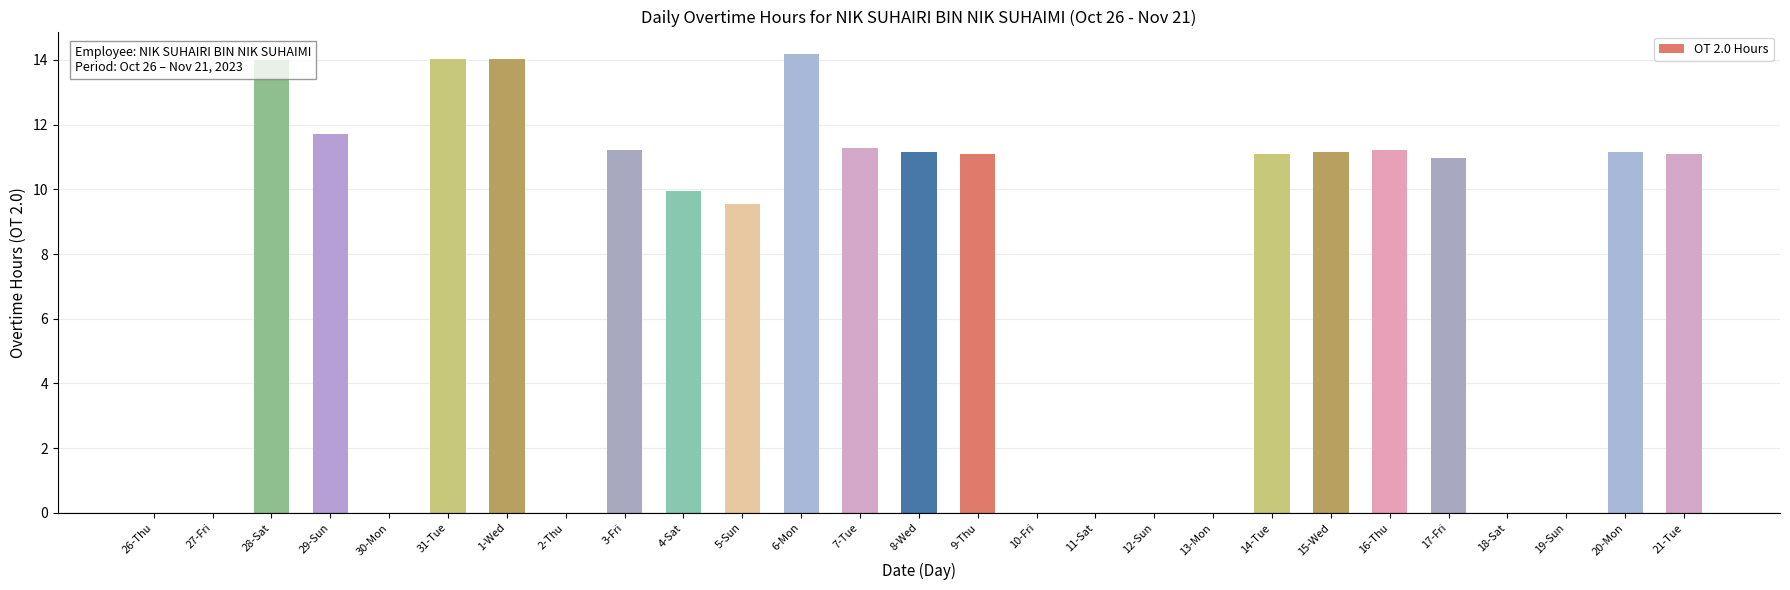

What is the maximum value shown in the chart?

14.2